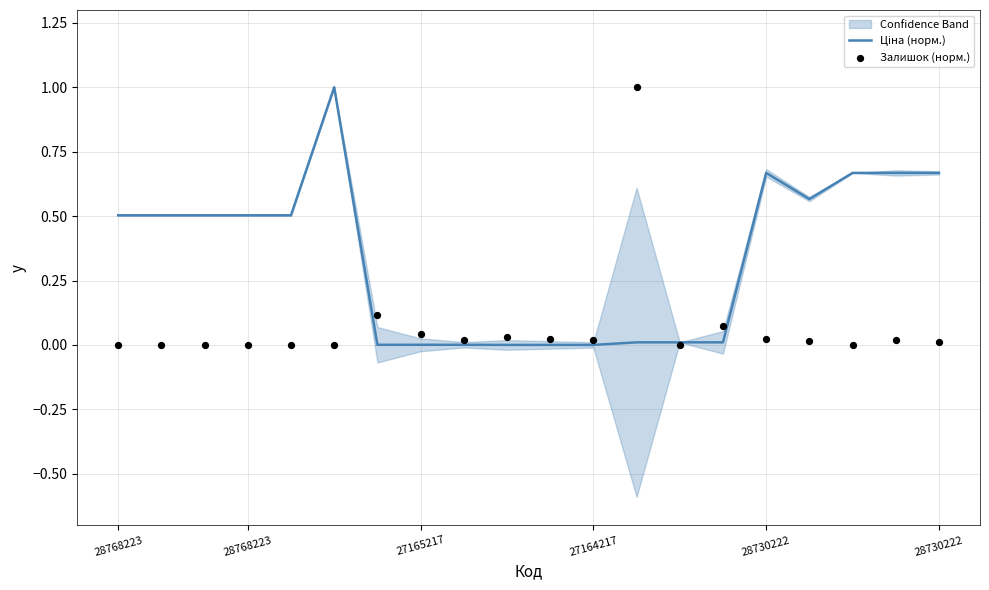

At which category is the sum across all series the highest?

12